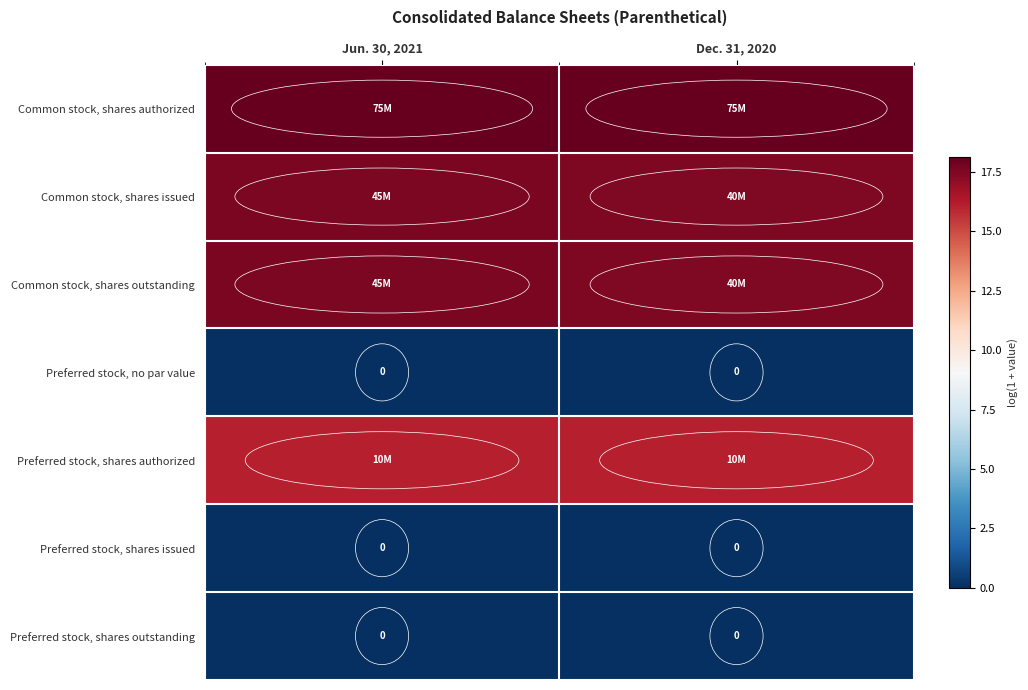

What is the total value across all series at Dec. 31, 2020?

69.3